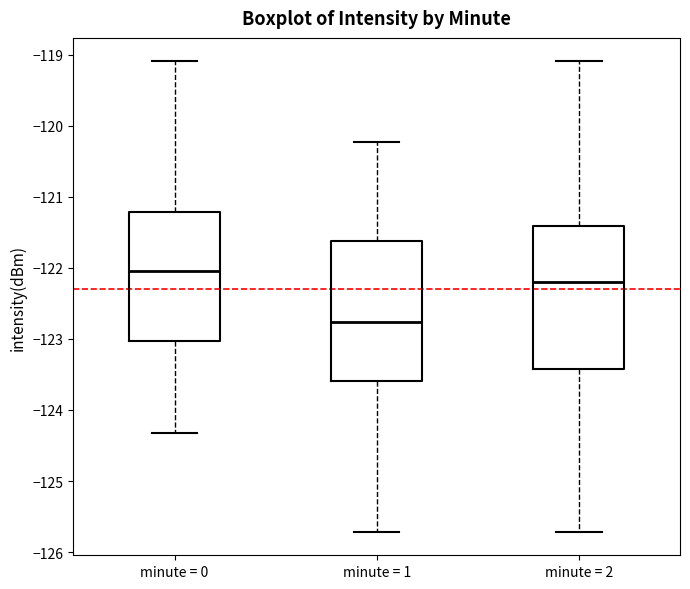

Reading left to right, transcribe this box plot: for each box, give where its median line is, the range the box spans, and where its two whiskers end, as read against the y-axis. The values are not printed on the chart, so give them approximately, as read against the axis.

minute = 0: median -122.0, box -123.0 to -121.2, whiskers -124.3 to -119.1
minute = 1: median -122.8, box -123.6 to -121.6, whiskers -125.7 to -120.2
minute = 2: median -122.2, box -123.4 to -121.4, whiskers -125.7 to -119.1